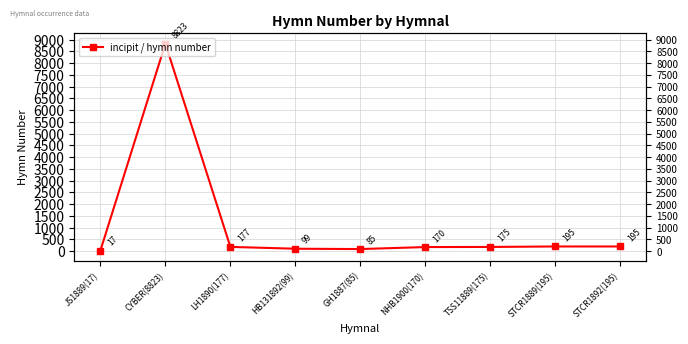

What value does the data have at STCR1889(195), to the nearest 10?

200